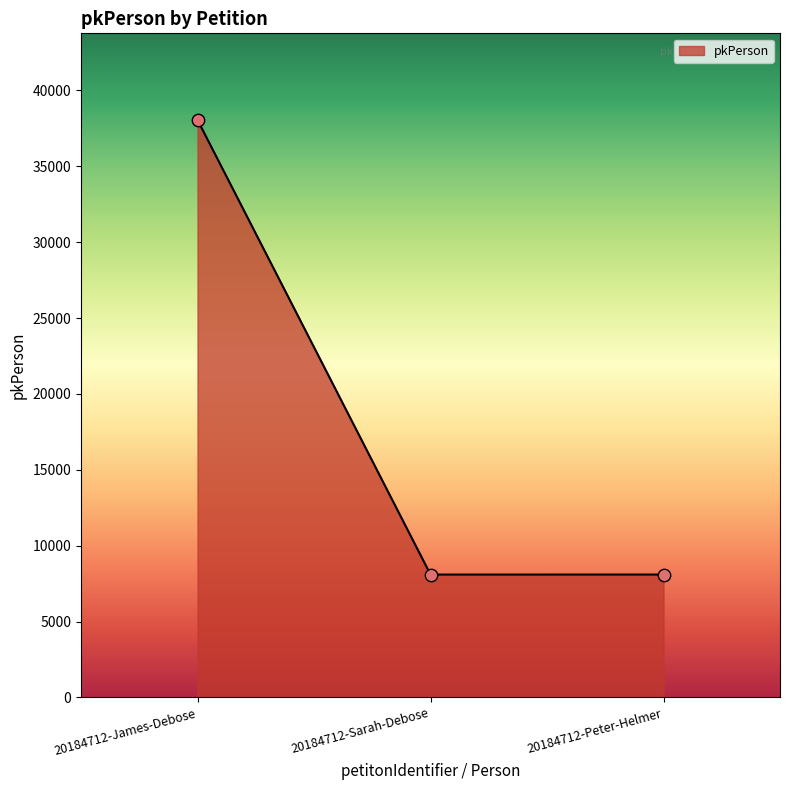

Approximately how many times larger is the value at 20184712-James-Debose compared to 20184712-Sarah-Debose?

4.7